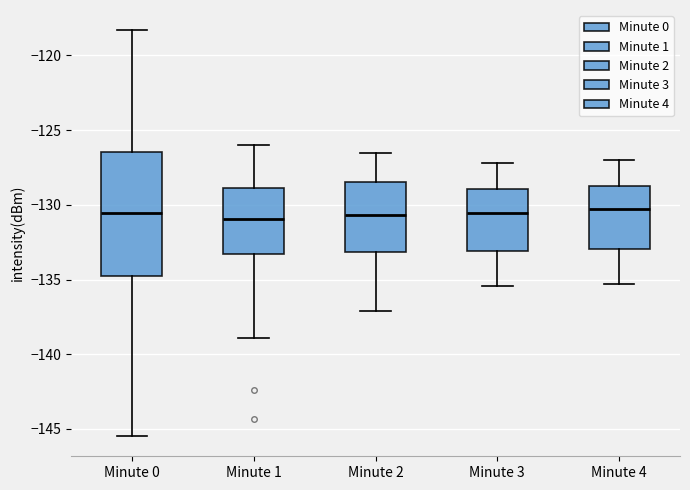

Reading left to right, transcribe this box plot: for each box, give where its median line is, the range the box spans, and where its two whiskers end, as read against the y-axis. The values are not printed on the chart, so give them approximately, as read against the axis.

Minute 0: median -130.5, box -134.5 to -126.5, whiskers -145.5 to -118.5
Minute 1: median -131.0, box -133.5 to -129.0, whiskers -139.0 to -126.0
Minute 2: median -130.5, box -133.0 to -128.5, whiskers -137.0 to -126.5
Minute 3: median -130.5, box -133.0 to -129.0, whiskers -135.5 to -127.0
Minute 4: median -130.0, box -133.0 to -128.5, whiskers -135.5 to -127.0